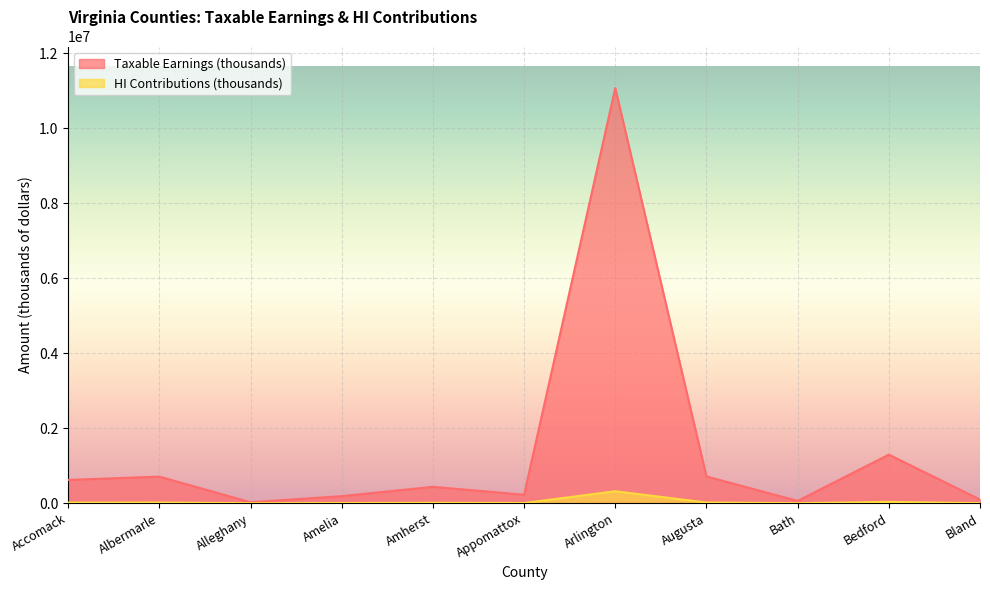

Count the number of categories in the chart.

11